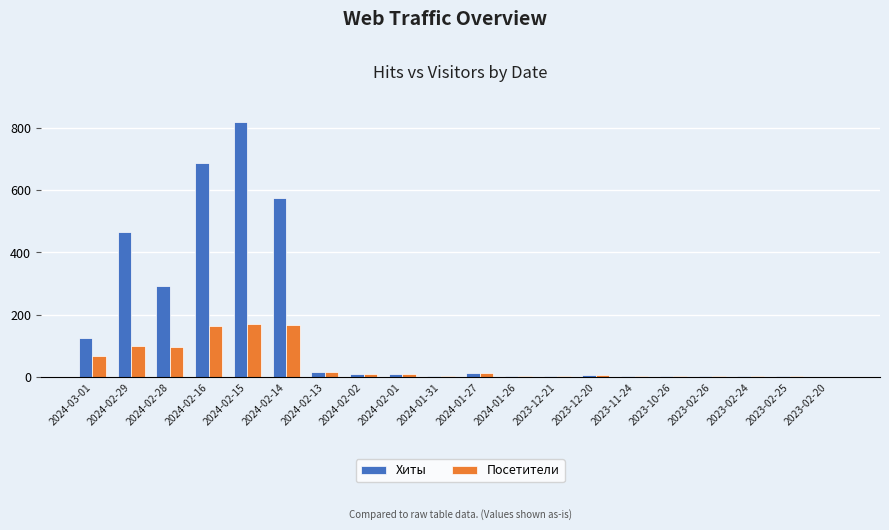

How many series are shown in this chart?

2